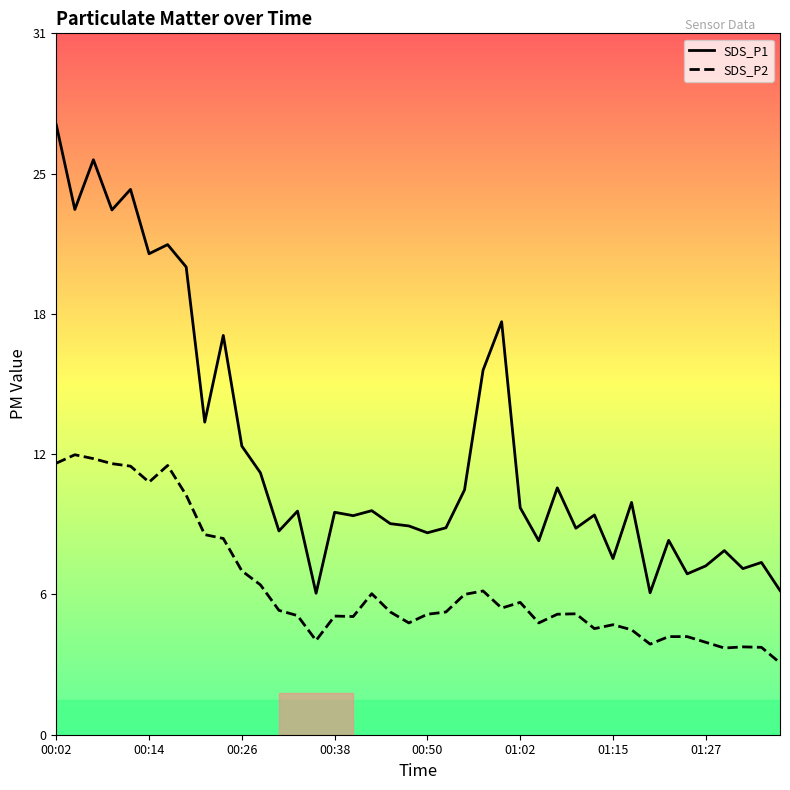

What are all the series names shown in the legend?

SDS_P1, SDS_P2